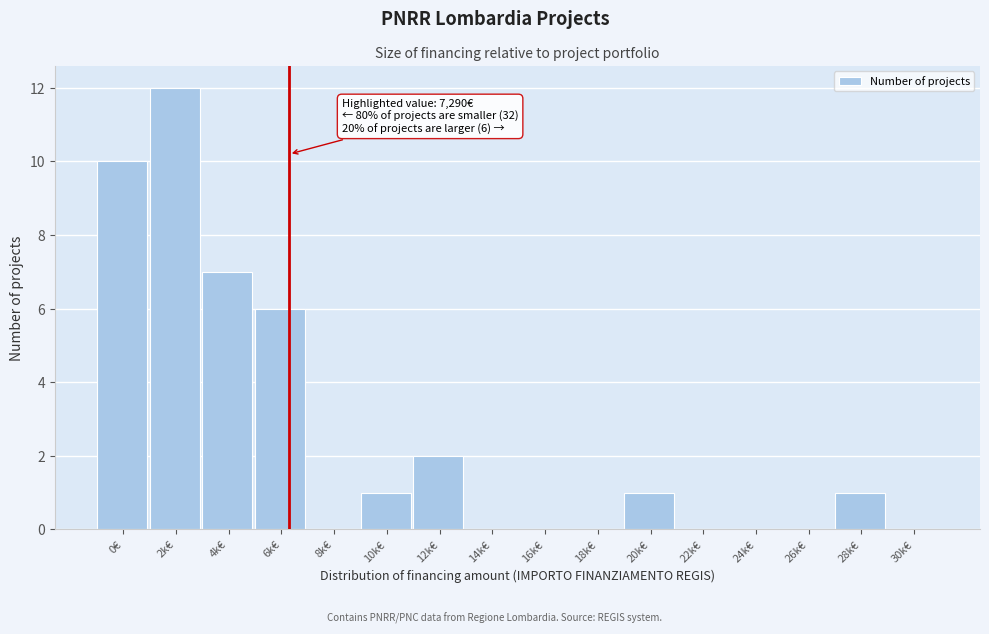

Reading right to left, what are all the values shown in this chart?

30k€=0	28k€=1	26k€=0	24k€=0	22k€=0	20k€=1	18k€=0	16k€=0	14k€=0	12k€=2	10k€=1	8k€=0	6k€=6	4k€=7	2k€=12	0€=10